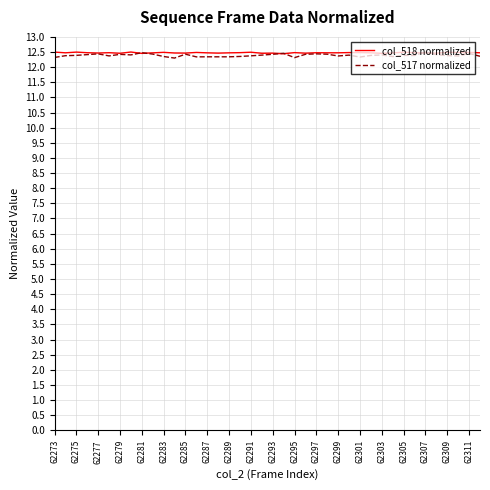

What is the minimum value for col_517 normalized?

12.3